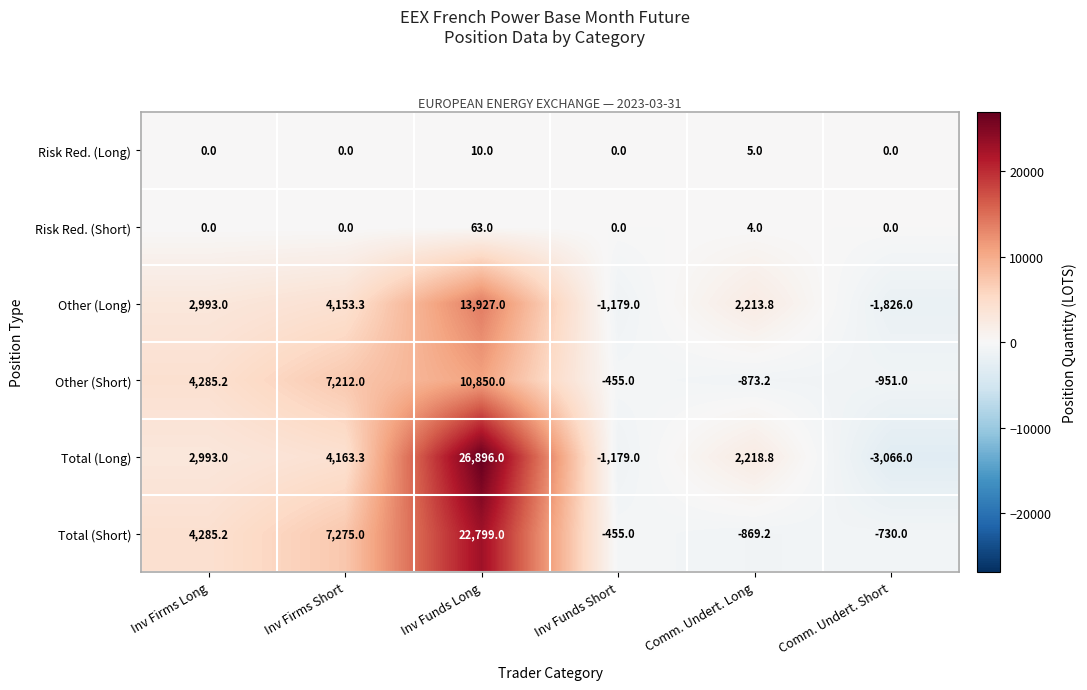

What is the total value across all series at Comm. Undert. Long?

2699.2